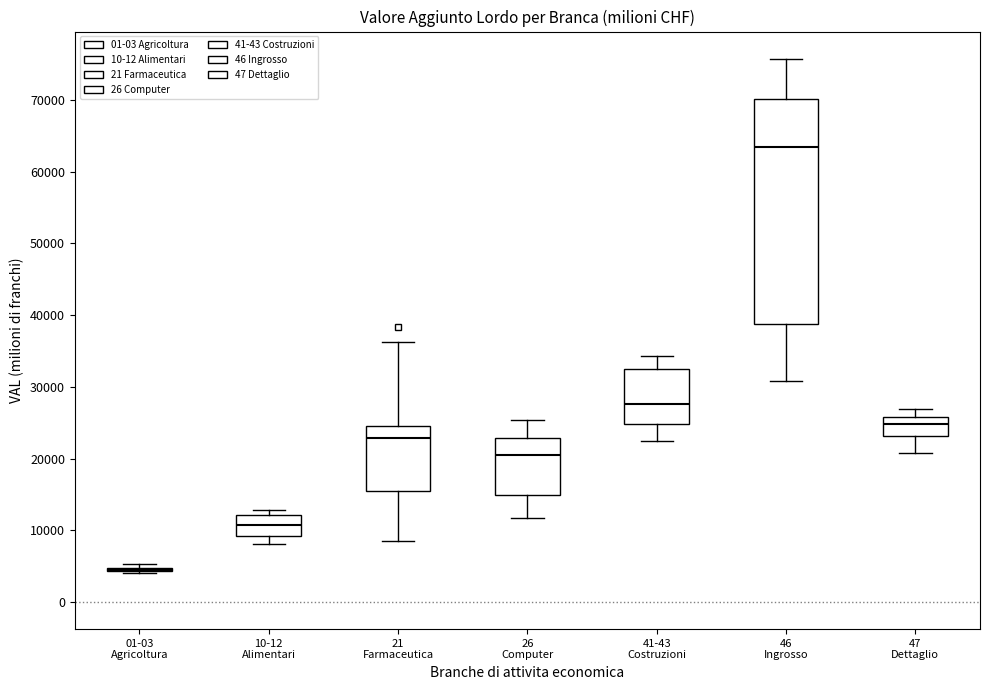

Comparing the boxes themselves (not the whiskers), which one is the tallest?

46 Ingrosso